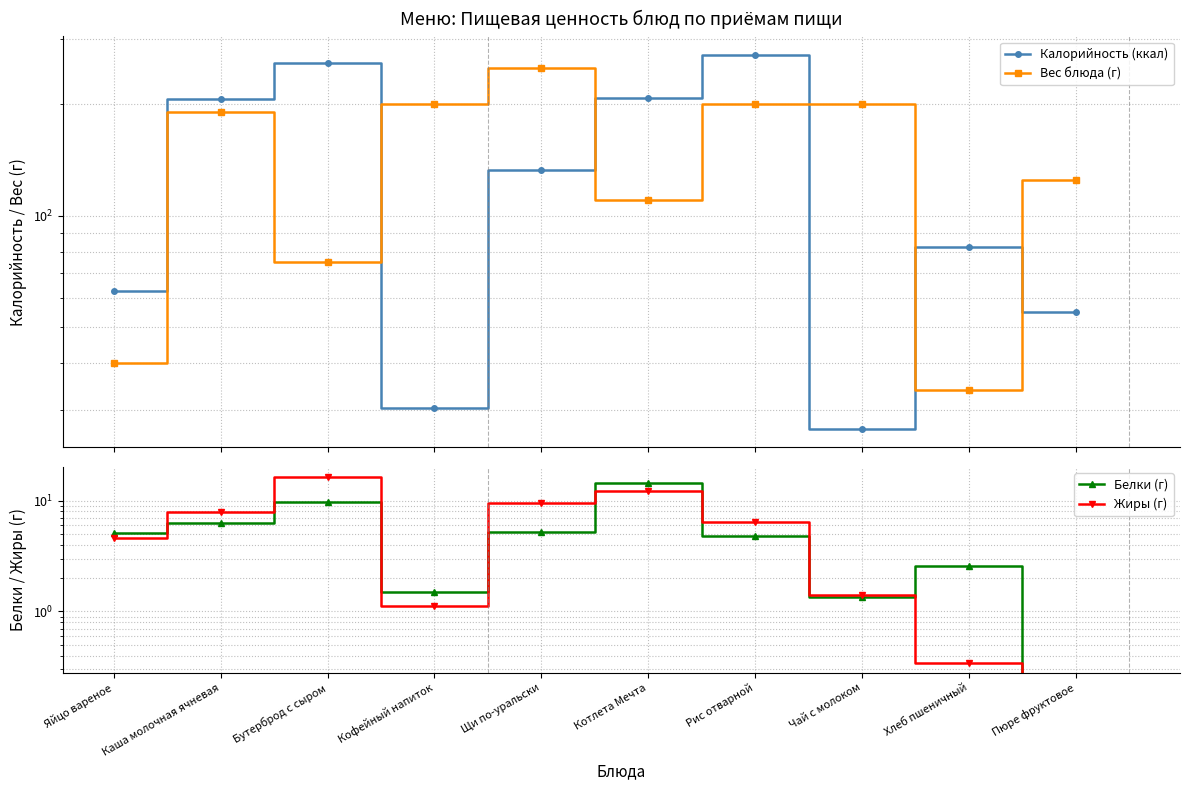

Count the number of data series in this chart.

4